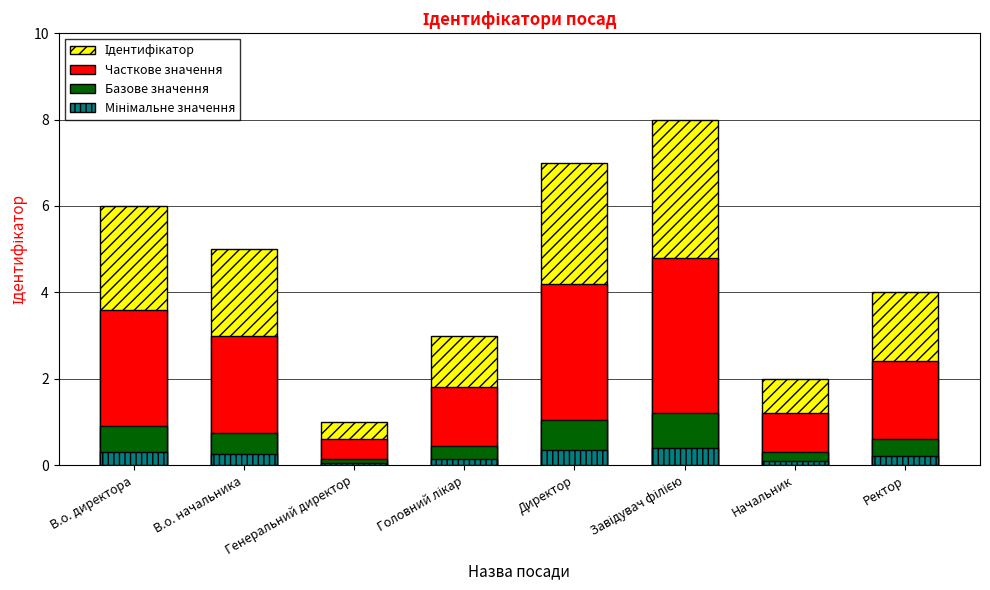

What is the difference between the highest and lowest values at Головний лікар?

2.9